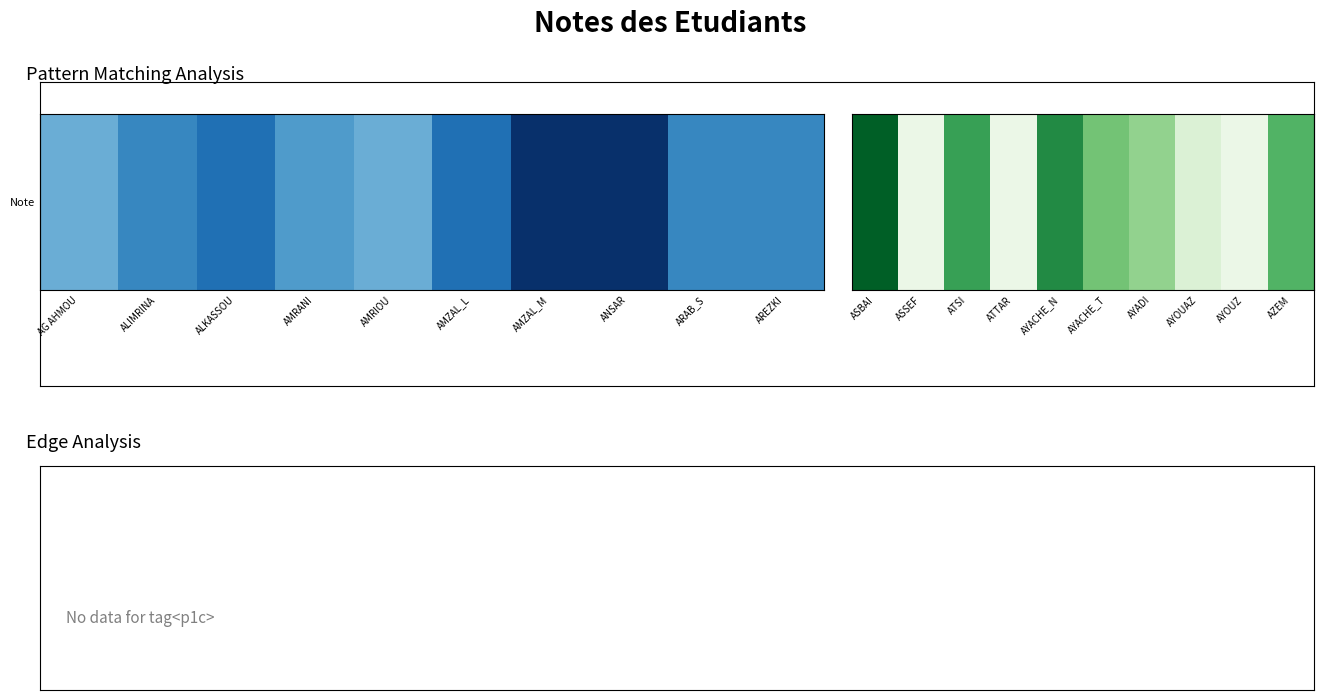

At which label does the data first exceed 6?

ASBAI